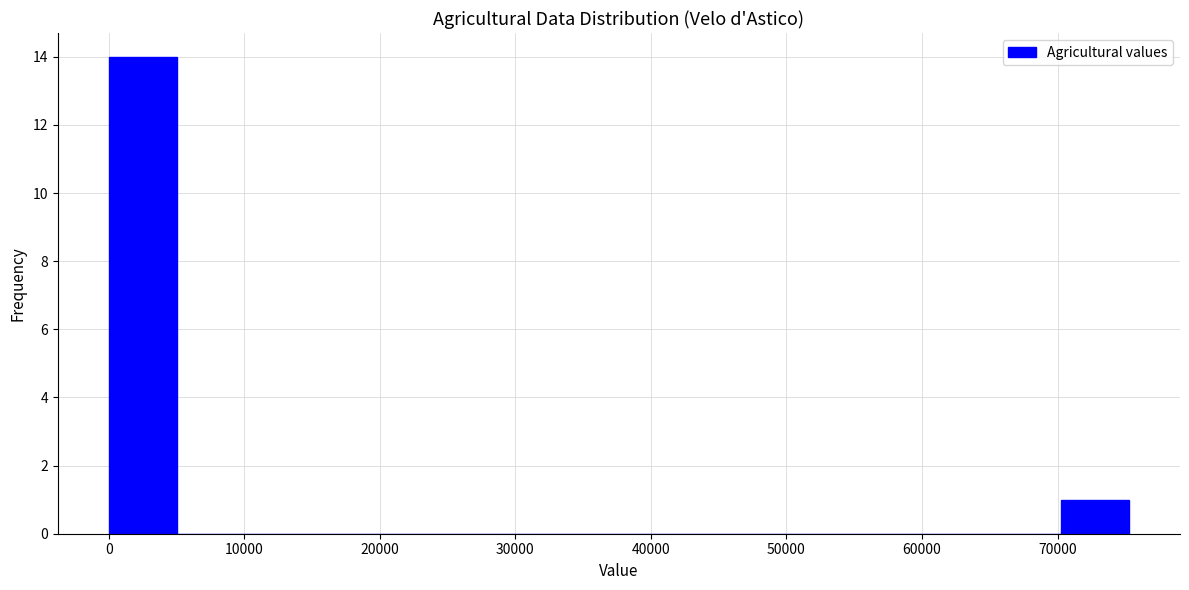

Reading left to right, transcribe this chart: for each bar, give the range it covers on the x-axis and its height. Neither the bar edges nor the heights are printed on the chart, so give them approximately, as read against the axes.

0 to 5000: 14
5000 to 10000: 0
10000 to 15000: 0
15000 to 20000: 0
20000 to 25000: 0
25000 to 30000: 0
30000 to 35000: 0
35000 to 40000: 0
40000 to 45000: 0
45000 to 50000: 0
50000 to 55000: 0
55000 to 60000: 0
60000 to 65000: 0
65000 to 70000: 0
70000 to 75000: 1